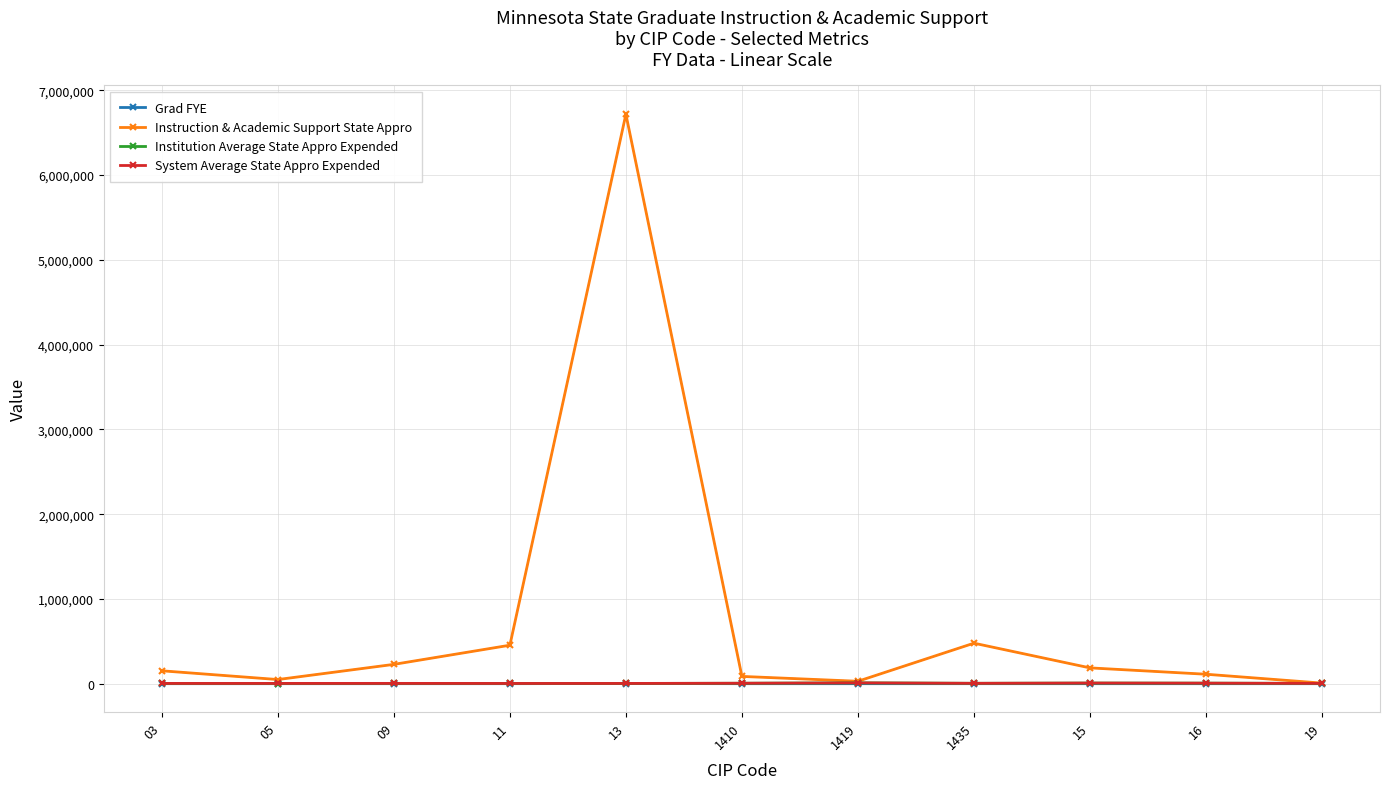

What is the highest value of the Grad FYE series?

2157.4